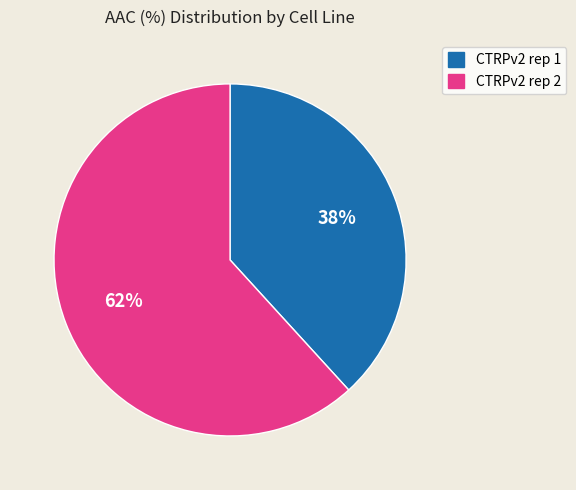

To the nearest percent, what is the difference between the CTRPv2 rep 1 and CTRPv2 rep 2 slice percentages?

24%